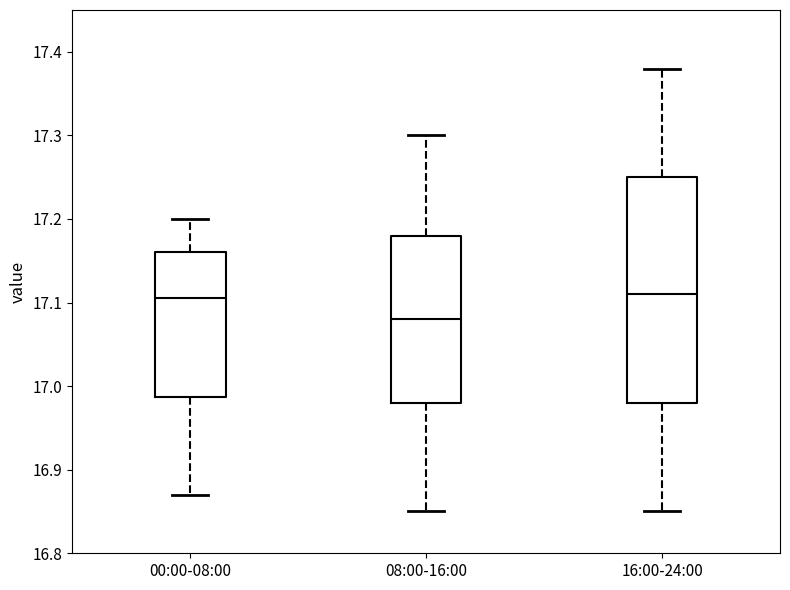

Reading left to right, read every box against the y-axis: the position of its median line, the range the box covers, and the ends of its whiskers. The values are not printed on the chart, so give them approximately, as read against the axis.

00:00-08:00: median 17.11, box 16.99 to 17.16, whiskers 16.87 to 17.20
08:00-16:00: median 17.08, box 16.98 to 17.18, whiskers 16.85 to 17.30
16:00-24:00: median 17.11, box 16.98 to 17.25, whiskers 16.85 to 17.38